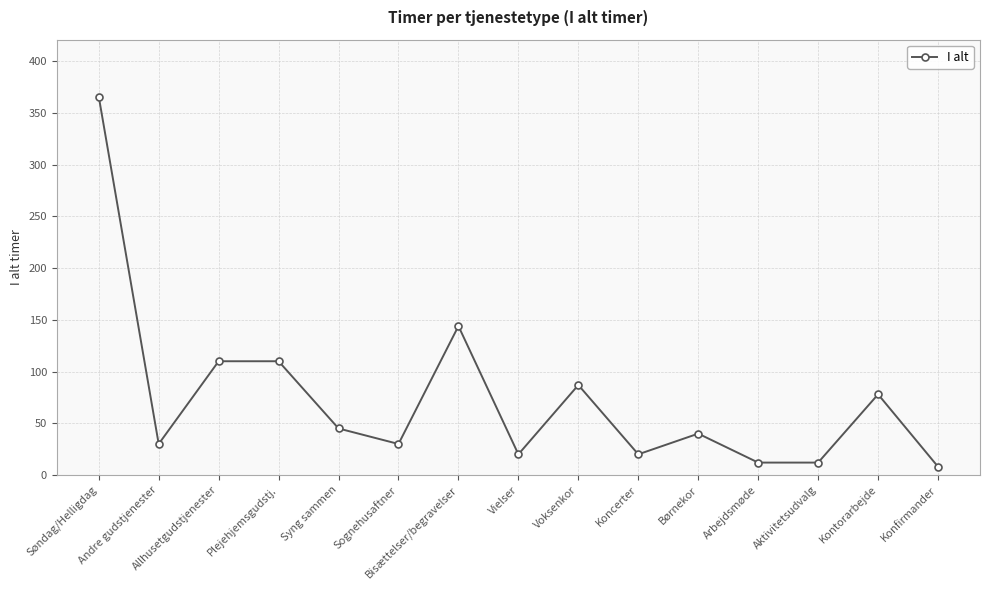

Which category has the highest value across all series?

Søndag/Helligdag